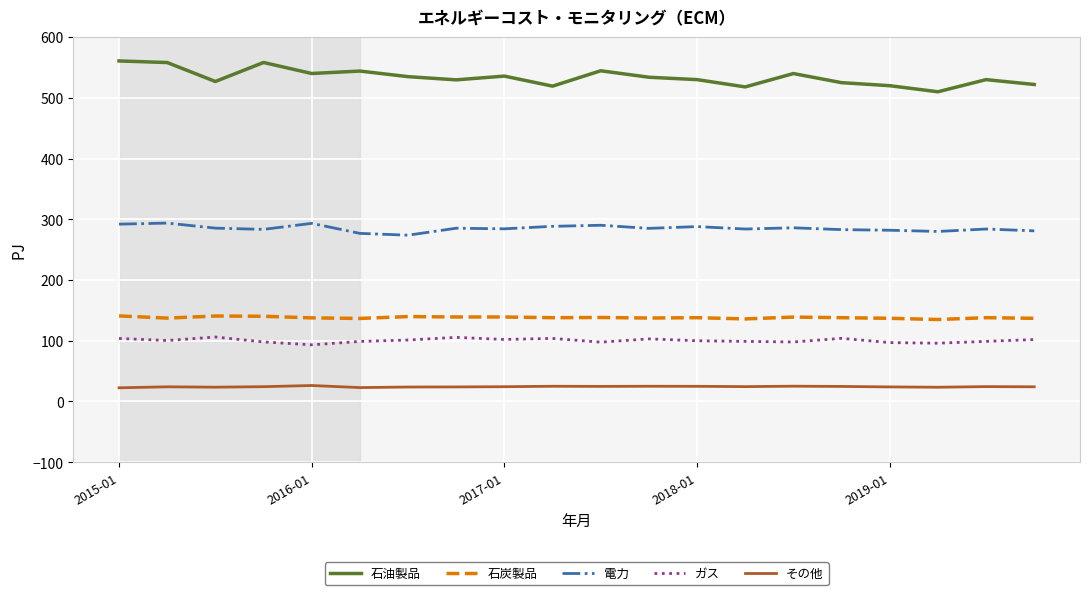

Which series has the largest total across all categories?

石油製品